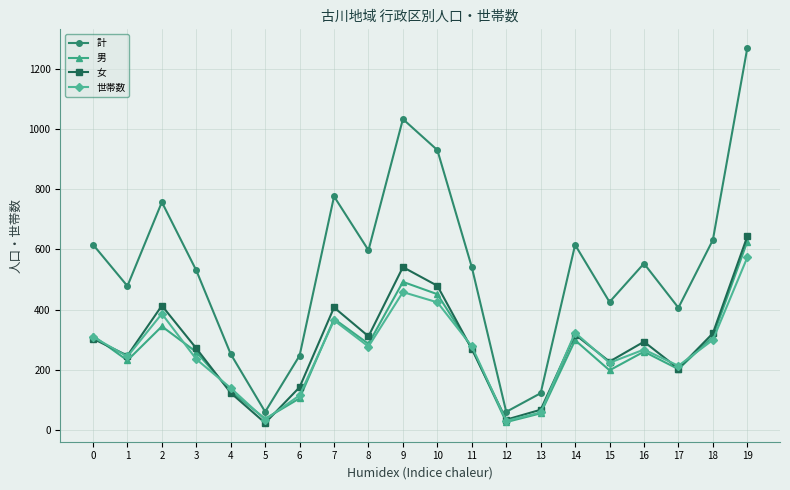

The 世帯数 series shows 277 at 8. True or false?

True